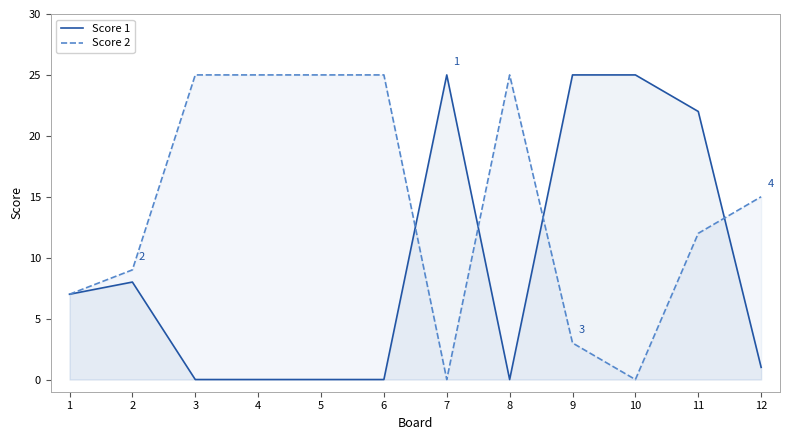

Which series has the largest total across all categories?

Score 2